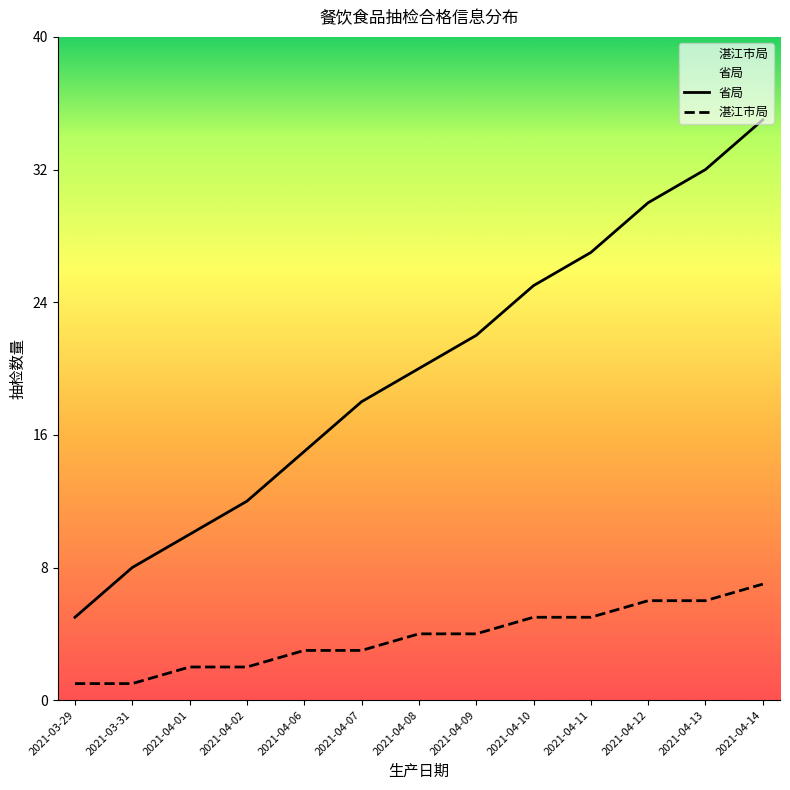

How many data points in 省局 are above 20?

6